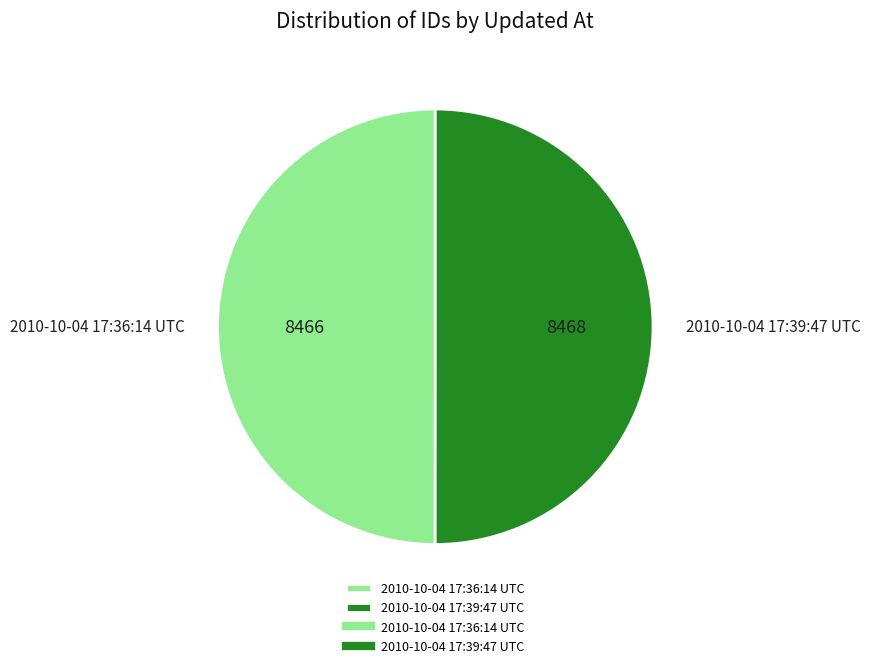

Combined, do 2010-10-04 17:36:14 UTC and 2010-10-04 17:39:47 UTC account for over 50%?

Yes